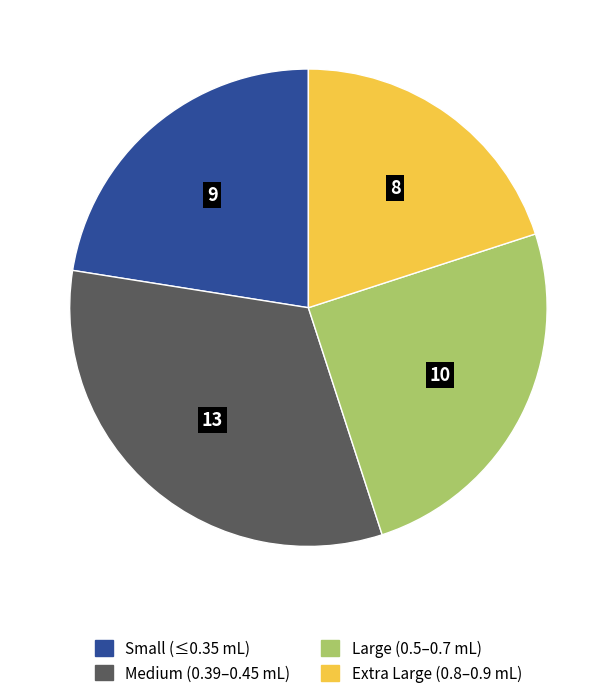

Is it true that Extra Large (0.8–0.9 mL) is 20% of the pie?

True